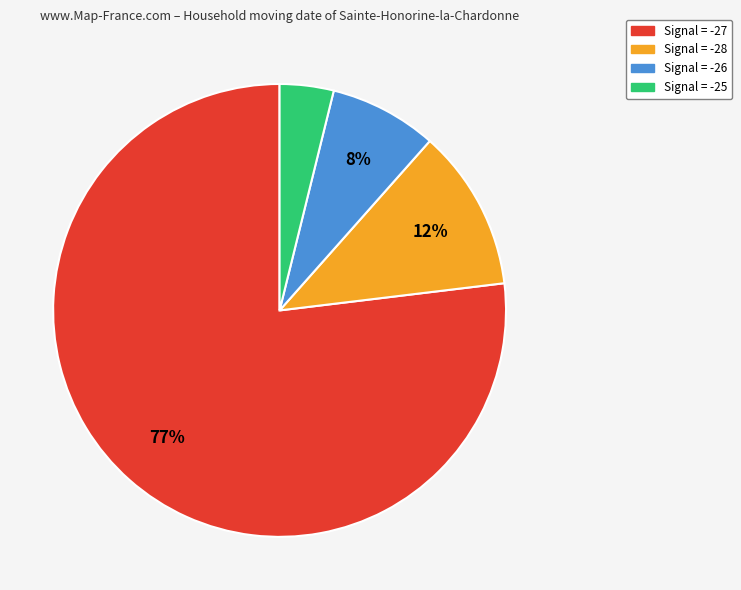

The Signal = -25 slice represents 13% of the pie. True or false?

False